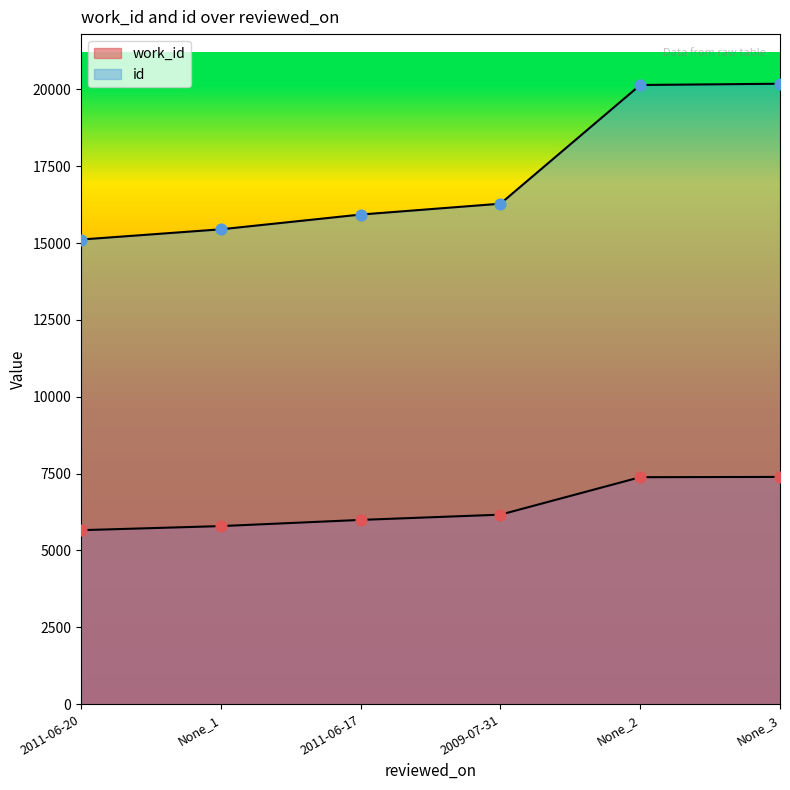

At which category is the sum across all series the highest?

None_3